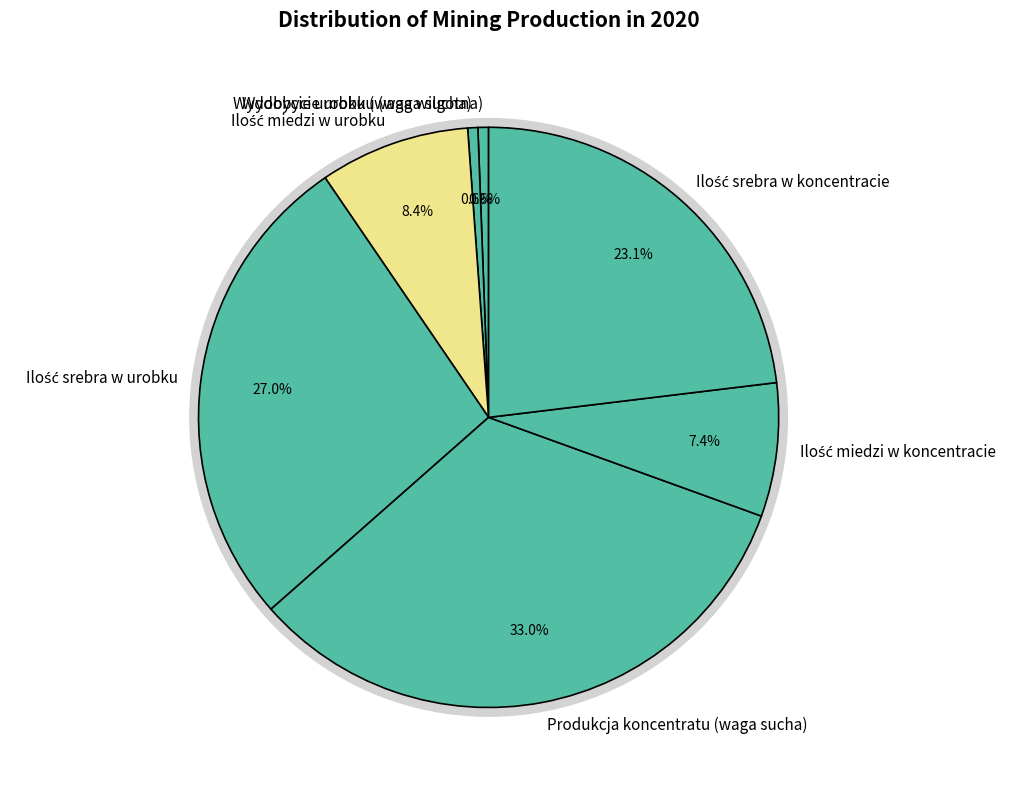

To the nearest percent, what is the difference between the largest and smallest slice percentages?

32%